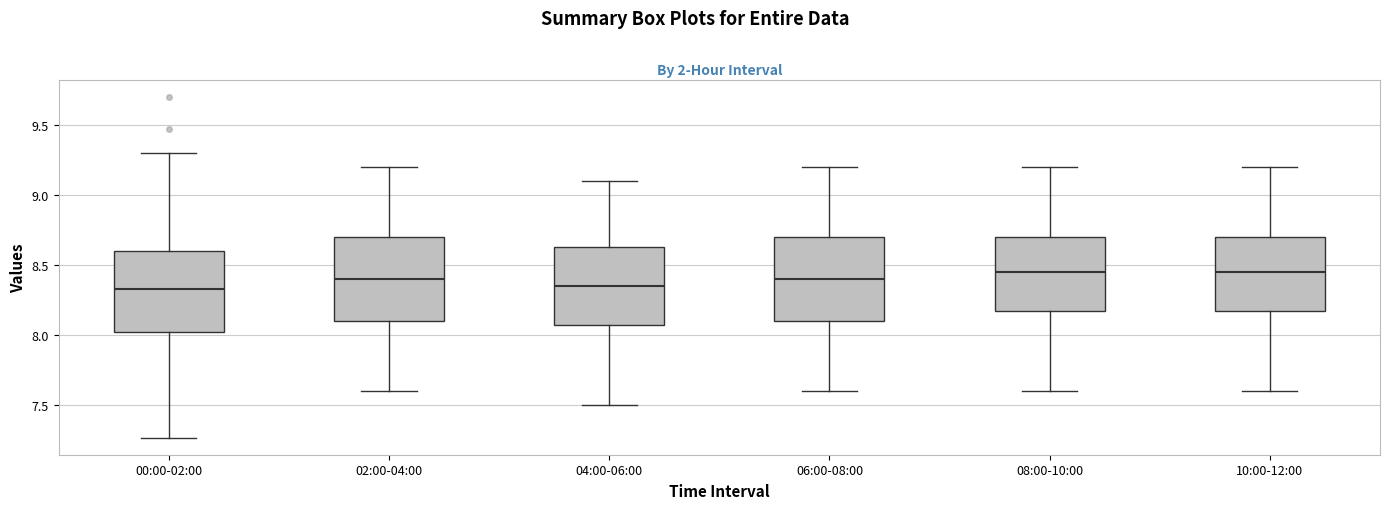

Reading left to right, transcribe this box plot: for each box, give where its median line is, the range the box spans, and where its two whiskers end, as read against the y-axis. The values are not printed on the chart, so give them approximately, as read against the axis.

00:00-02:00: median 8.35, box 8.00 to 8.60, whiskers 7.25 to 9.30
02:00-04:00: median 8.40, box 8.10 to 8.70, whiskers 7.60 to 9.20
04:00-06:00: median 8.35, box 8.10 to 8.65, whiskers 7.50 to 9.10
06:00-08:00: median 8.40, box 8.10 to 8.70, whiskers 7.60 to 9.20
08:00-10:00: median 8.45, box 8.20 to 8.70, whiskers 7.60 to 9.20
10:00-12:00: median 8.45, box 8.20 to 8.70, whiskers 7.60 to 9.20